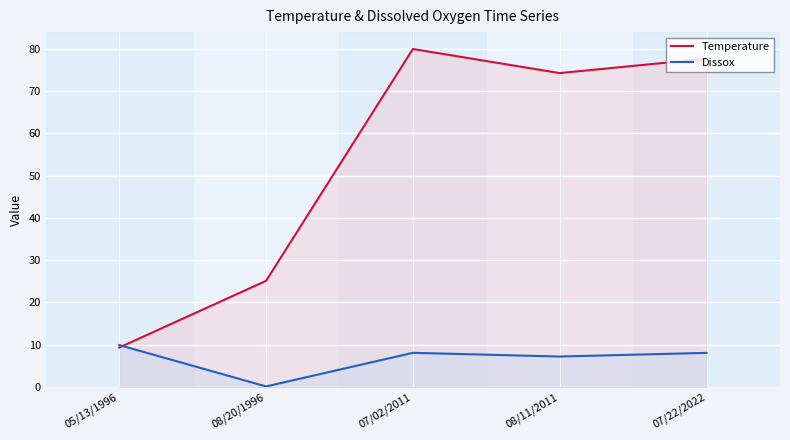

What is the sum of the Temperature values at 07/22/2022 and 08/20/1996?

102.8